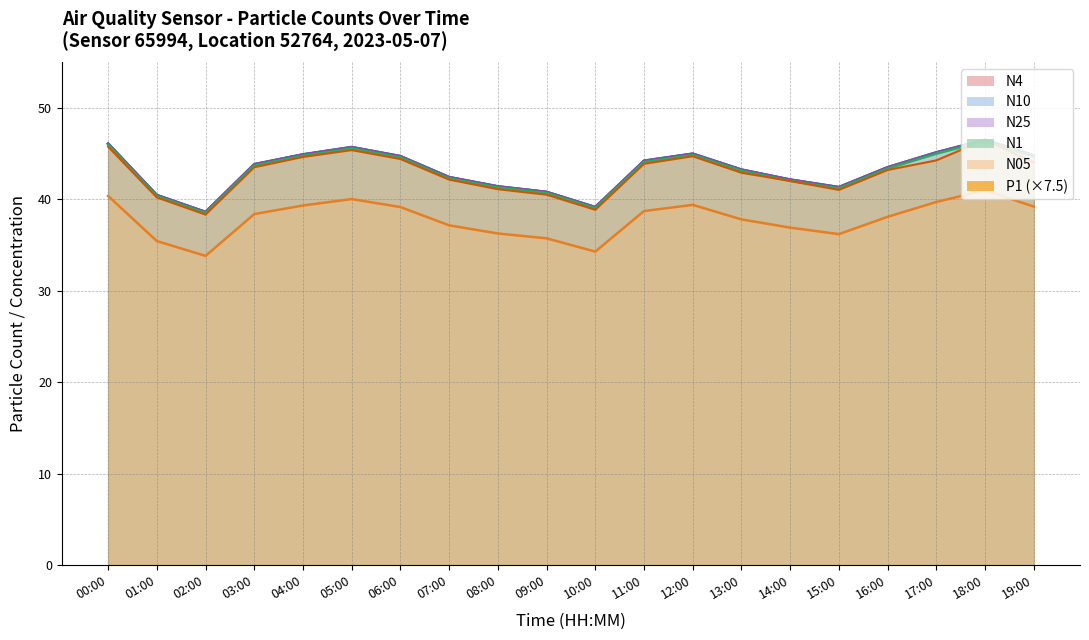

Which has a higher value, 02:00 or 14:00?

14:00